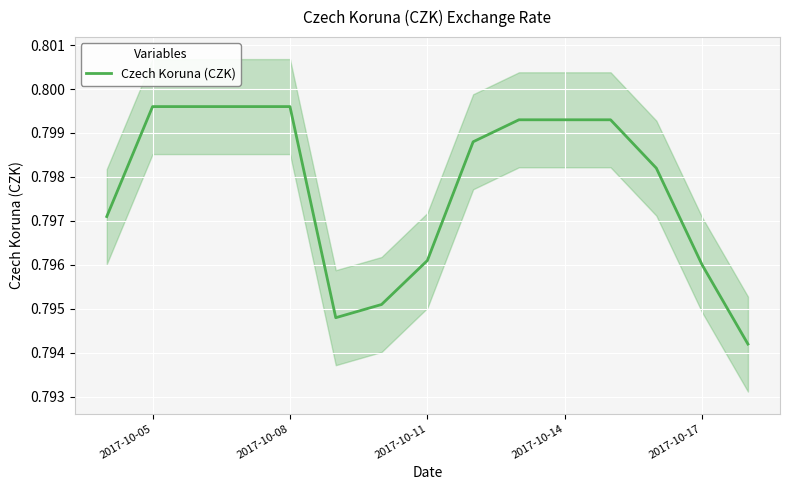

True or false: the data shows 1.4 at 2017-10-05.

False